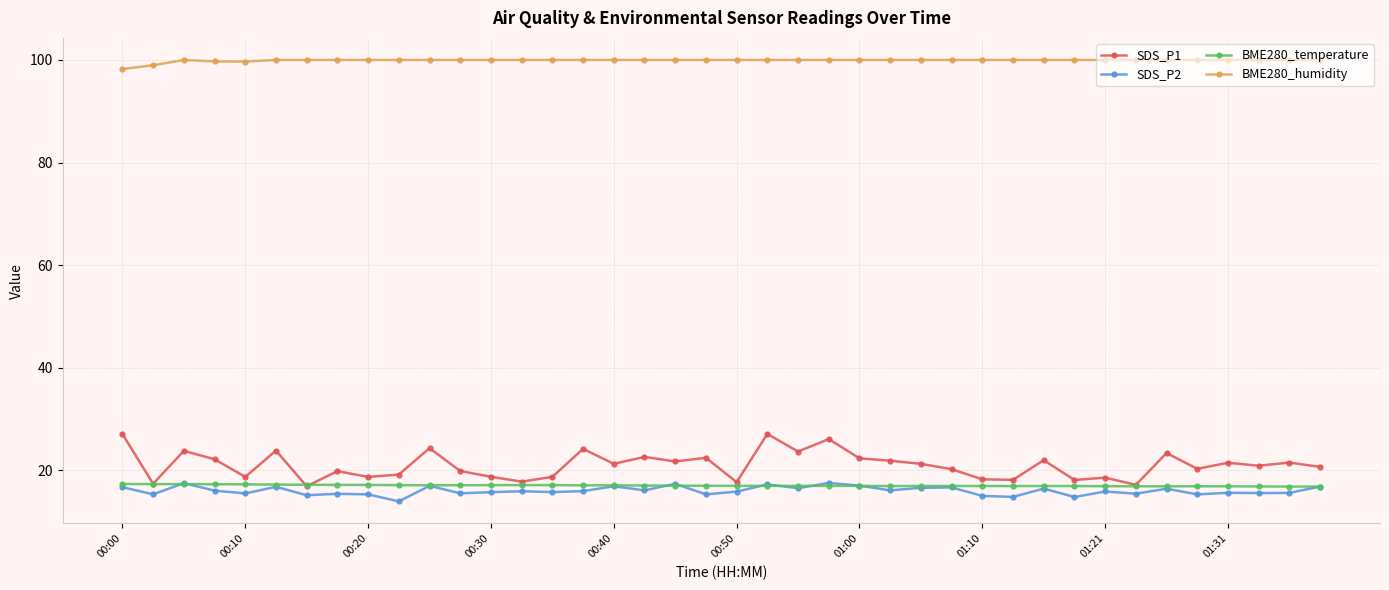

At how many categories does at least one series exceed 50?

40